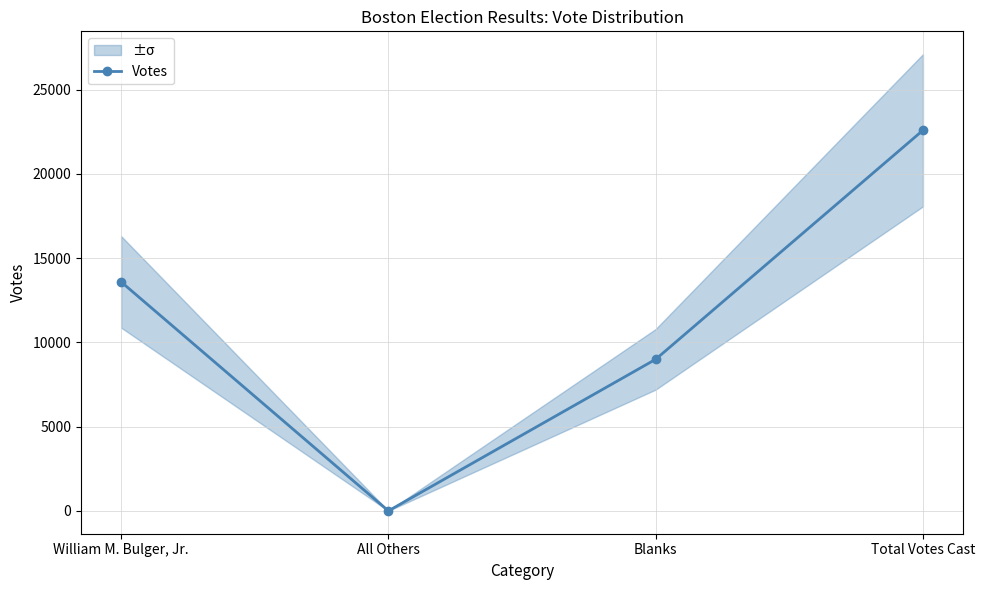

Where does the data first go above 13594?

Total Votes Cast